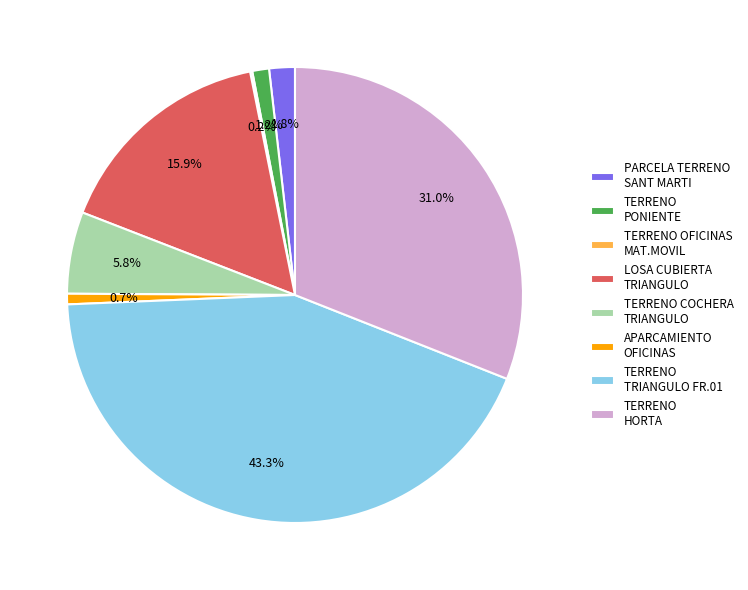

Which category has the biggest portion of the pie?

TERRENO TRIANGULO FR.01